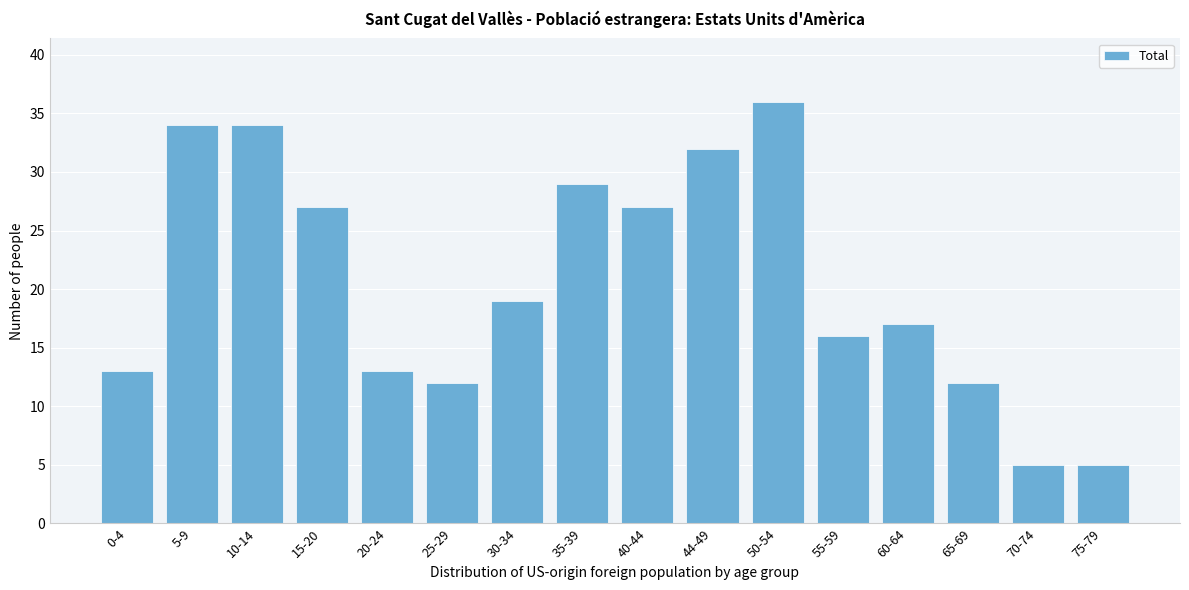

Reading right to left, transcribe all the data shown in this chart.

5	5	12	17	16	36	32	27	29	19	12	13	27	34	34	13